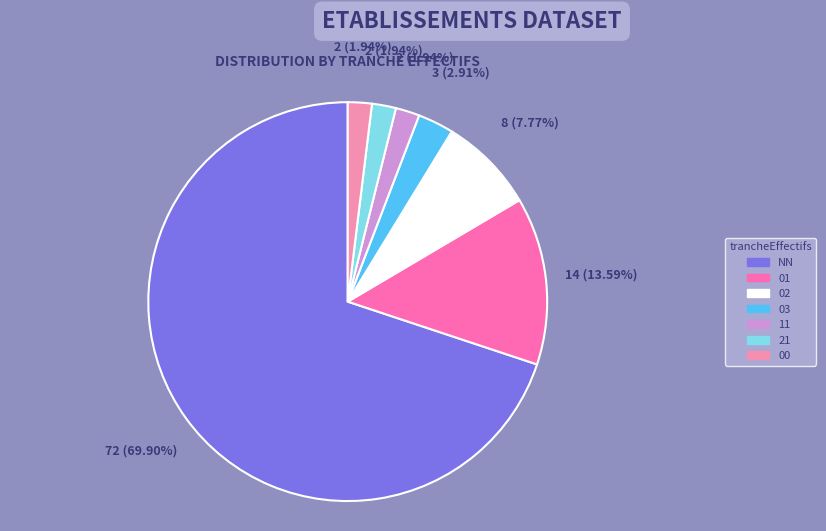

To the nearest percent, what is the combined percentage of NN and 01?

83%